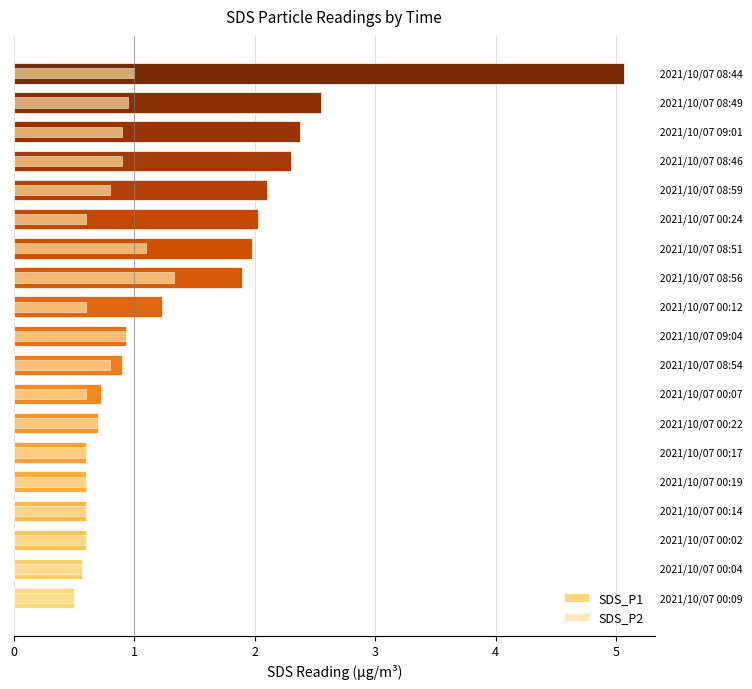

Which series has the largest total across all categories?

SDS_P1